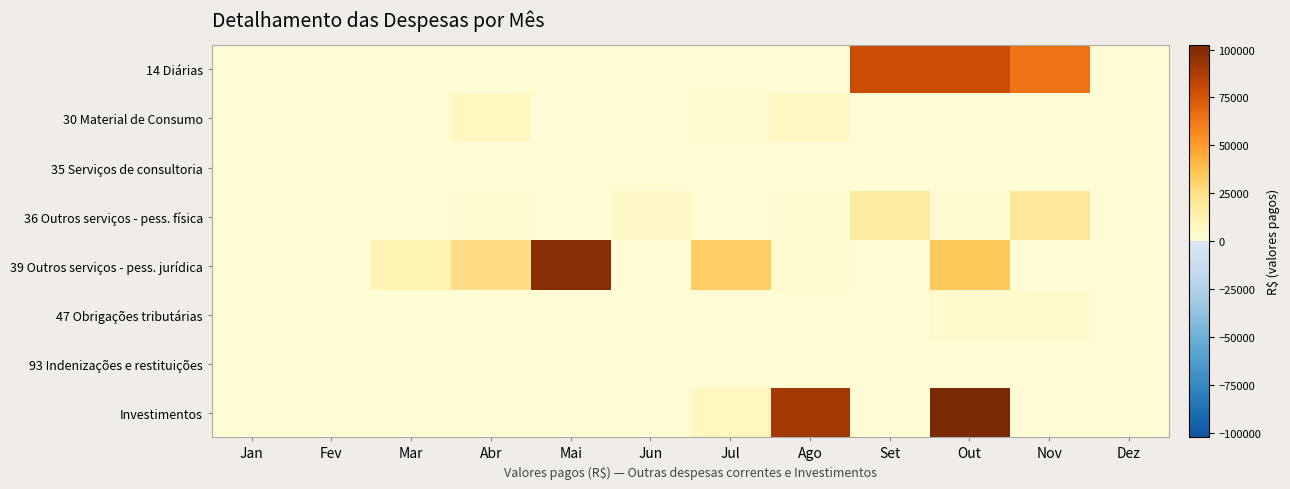

Reading right to left, what are all the values shown in this chart?

14 Diárias: Dez=0.0	Nov=64488.2	Out=79217.7	Set=79691.2	Ago=0.0	Jul=0.0	Jun=0.0	Mai=0.0	Abr=0.0	Mar=0.0	Fev=0.0	Jan=0.0
30 Material de Consumo: Dez=0.0	Nov=0.0	Out=0.0	Set=0.0	Ago=6541.1	Jul=2500.0	Jun=990.0	Mai=0.0	Abr=7530.0	Mar=0.0	Fev=0.0	Jan=0.0
35 Serviços de consultoria: Dez=0.0	Nov=0.0	Out=0.0	Set=0.0	Ago=0.0	Jul=0.0	Jun=0.0	Mai=0.0	Abr=0.0	Mar=0.0	Fev=0.0	Jan=0.0
36 Outros serviços - pess. física: Dez=0.0	Nov=19317.7	Out=2219.7	Set=17559.7	Ago=2241.7	Jul=1517.7	Jun=4964.0	Mai=702.0	Abr=1713.8	Mar=0.0	Fev=0.0	Jan=0.0
39 Outros serviços - pess. jurídica: Dez=0.0	Nov=49.6	Out=34460.7	Set=77.0	Ago=3056.2	Jul=32677.8	Jun=717.8	Mai=98068.2	Abr=25006.0	Mar=11796.6	Fev=12.1	Jan=18.1
47 Obrigações tributárias: Dez=0.0	Nov=3560.0	Out=3204.0	Set=0.0	Ago=0.0	Jul=0.0	Jun=0.0	Mai=0.0	Abr=0.0	Mar=0.0	Fev=0.0	Jan=0.0
93 Indenizações e restituições: Dez=0.0	Nov=40.6	Out=78.4	Set=21.6	Ago=0.0	Jul=0.0	Jun=0.0	Mai=0.0	Abr=0.0	Mar=0.0	Fev=0.0	Jan=0.0
Investimentos: Dez=0.0	Nov=0.0	Out=102400.0	Set=0.0	Ago=90939.8	Jul=7890.0	Jun=0.0	Mai=0.0	Abr=0.0	Mar=0.0	Fev=0.0	Jan=0.0